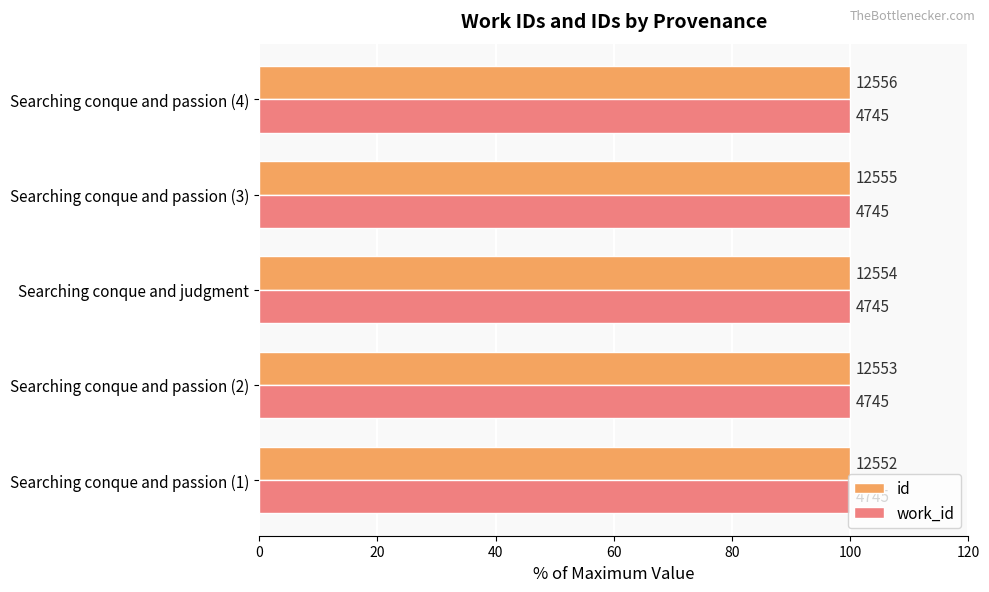

What are all the series names shown in the legend?

id, work_id